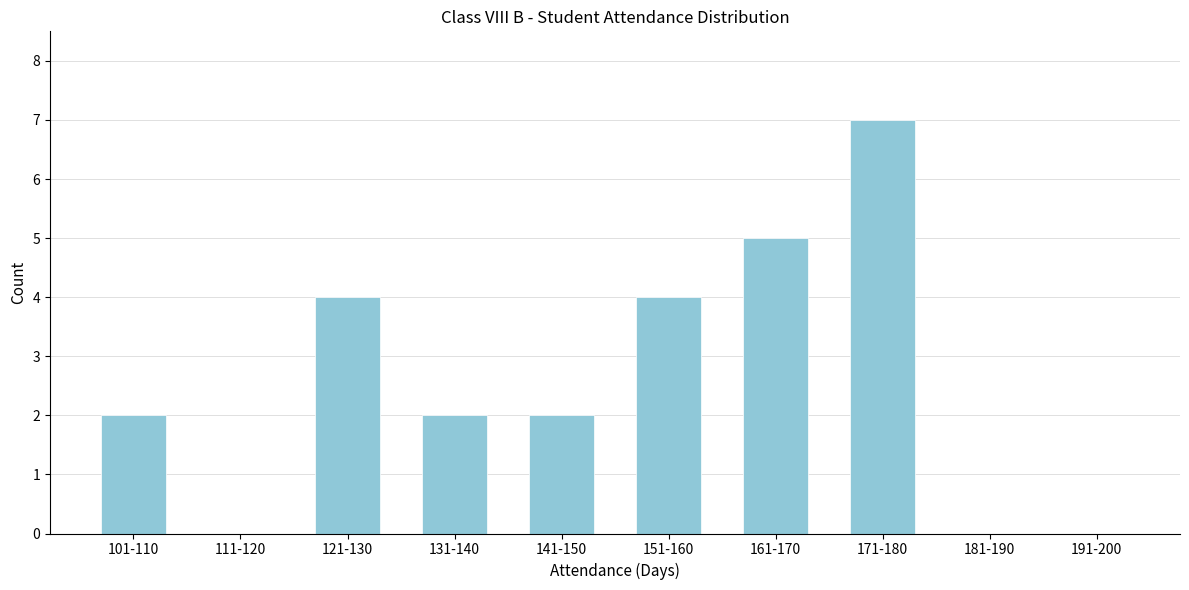

Reading left to right, what are all the values shown in this chart?

101-110=2	111-120=0	121-130=4	131-140=2	141-150=2	151-160=4	161-170=5	171-180=7	181-190=0	191-200=0